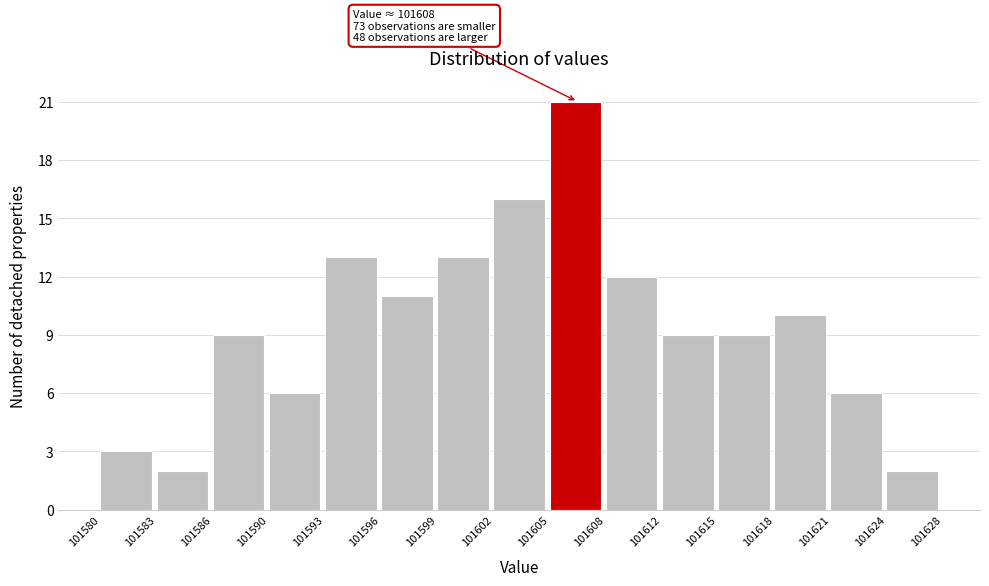

Over which range of the x-axis is the bar tallest?

101605 to 101608